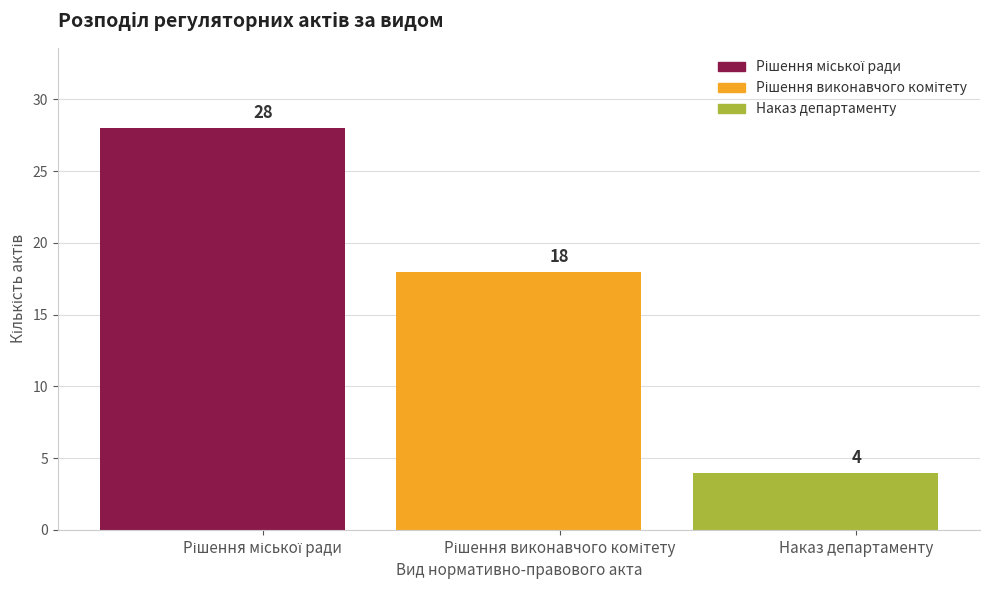

What is the difference between the values at Рішення міської ради and Наказ департаменту?

24